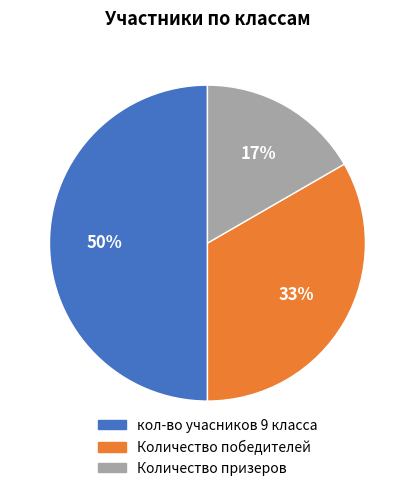

To the nearest percent, what is the combined percentage of Количество победителей and Количество призеров?

50%